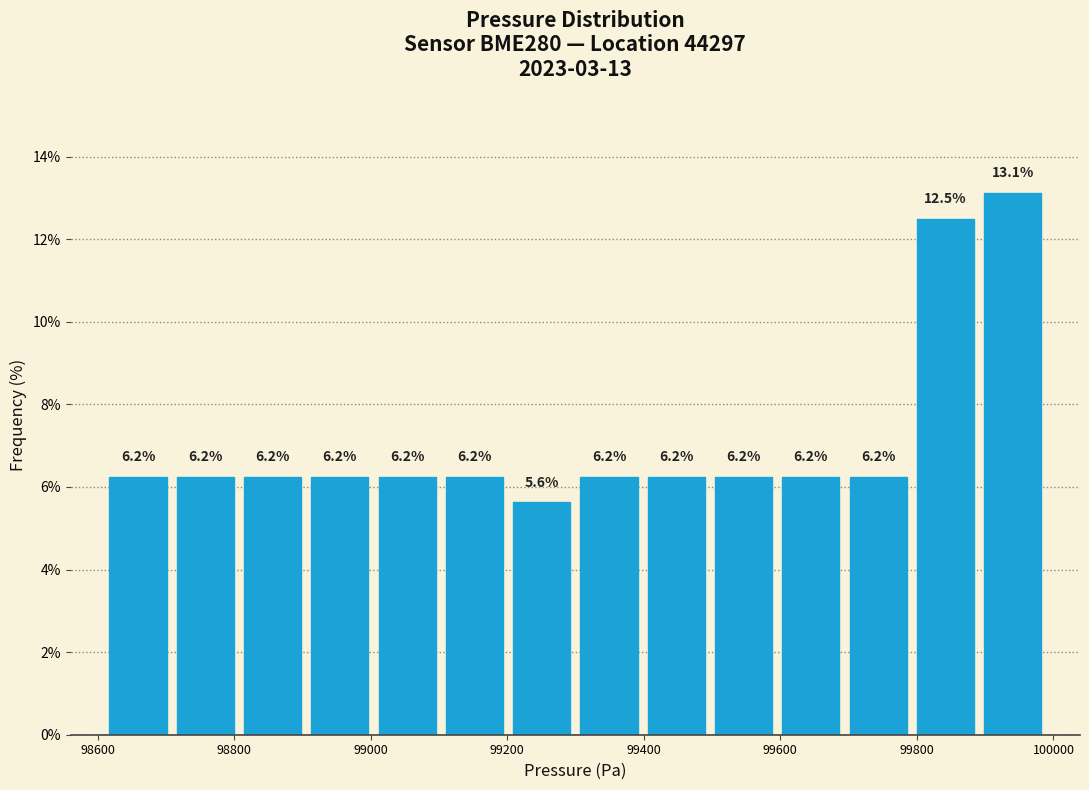

Over which range of the x-axis is the bar tallest?

99900 to 99980